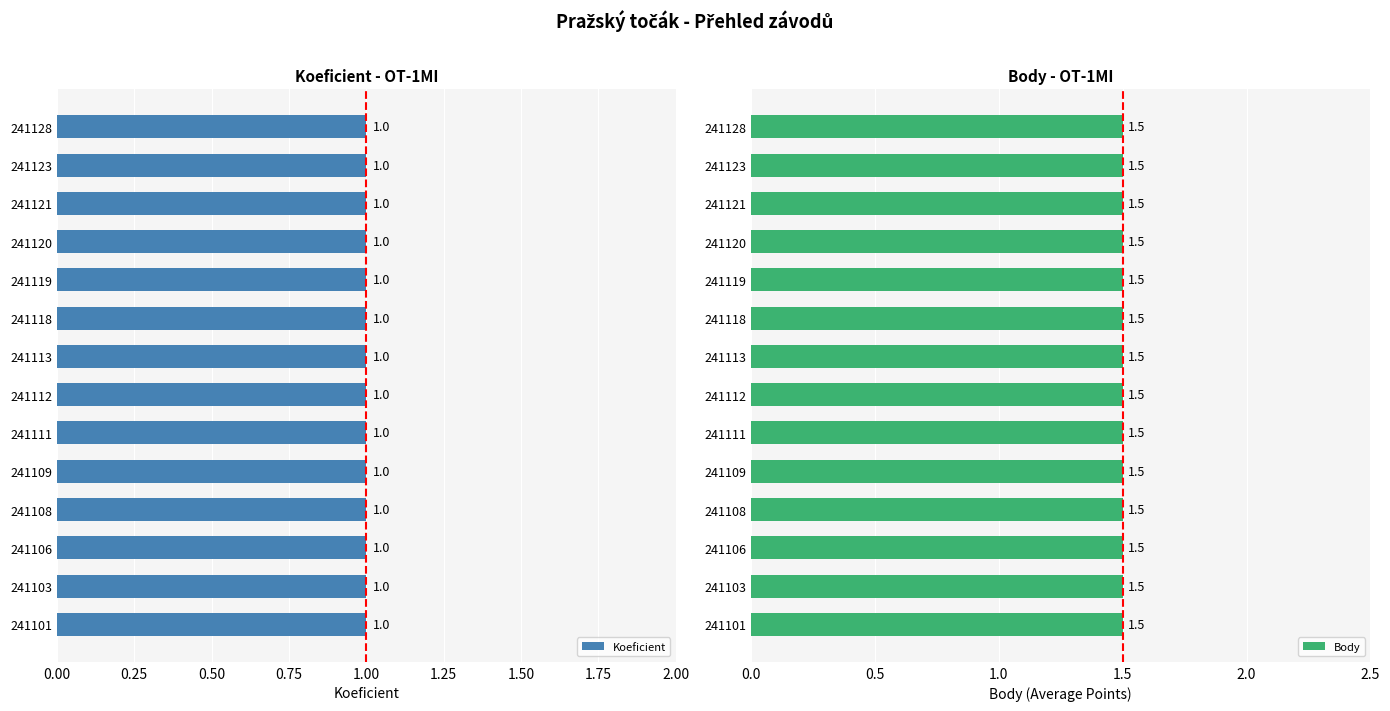

What are all the series names shown in the legend?

Koeficient, Body